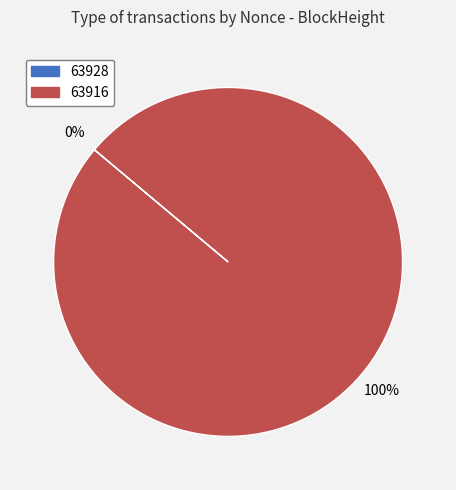

To the nearest percent, what portion does 63916 represent?

100%